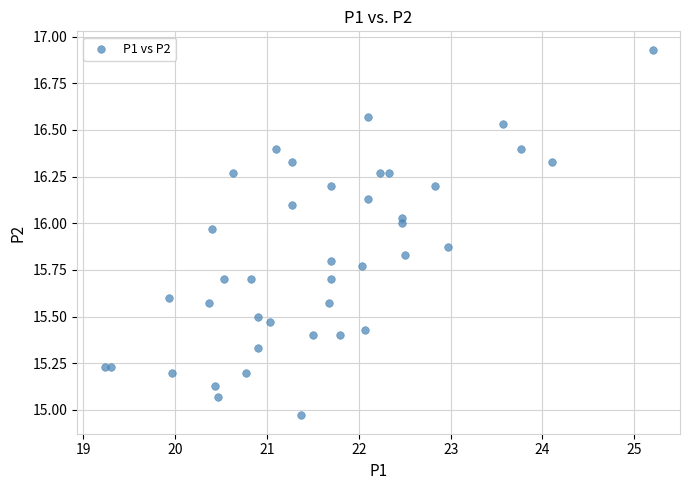

What is the range of Y values (max minus min)?

2.0